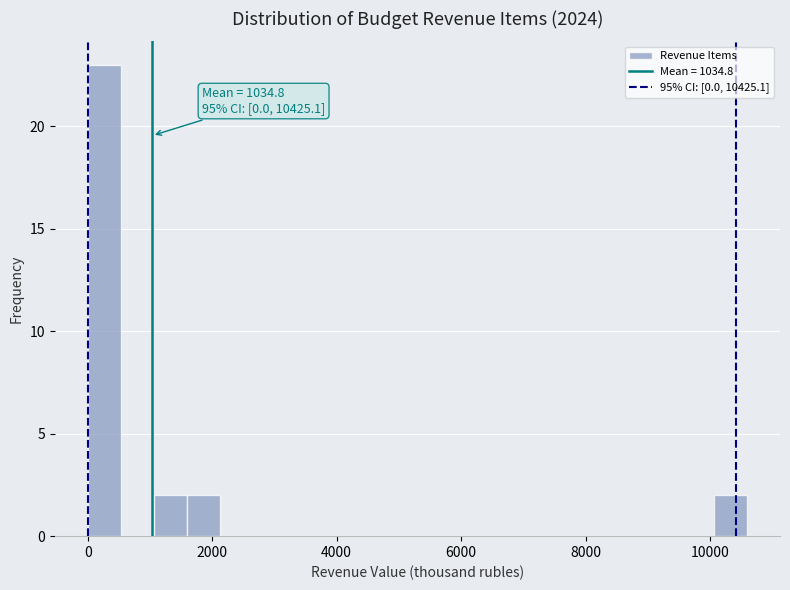

Read against the x-axis, roughly where is the centre of the tallest bar?

200